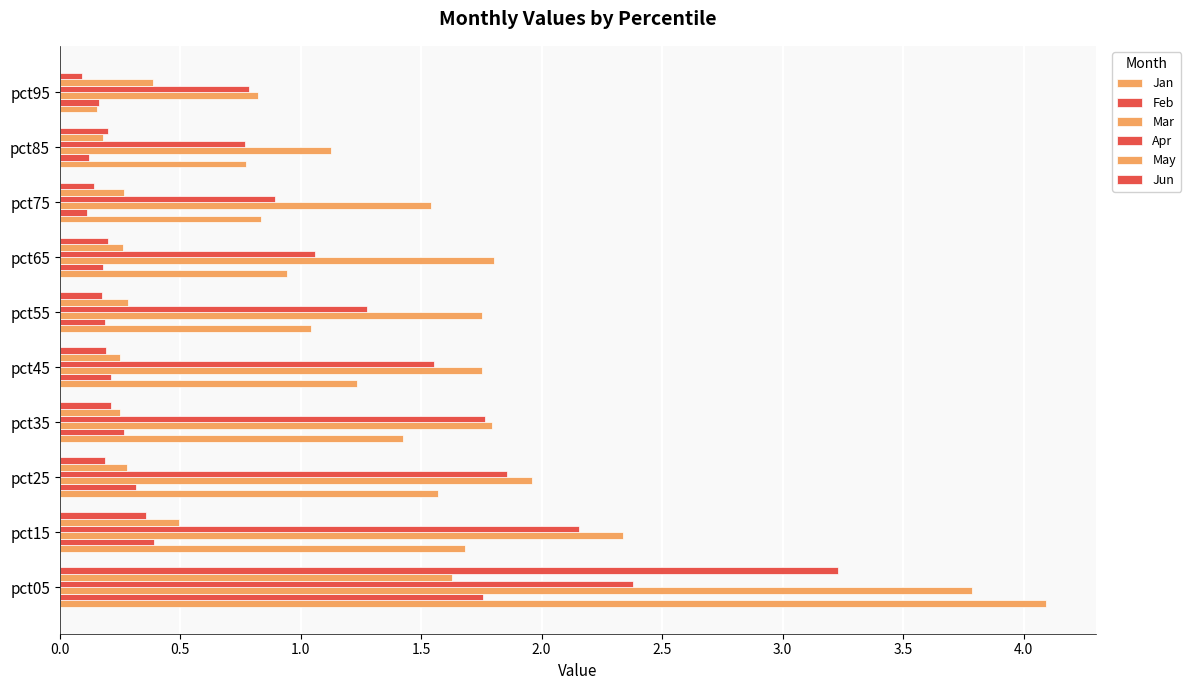

What is the average value of the Jan series?

1.4